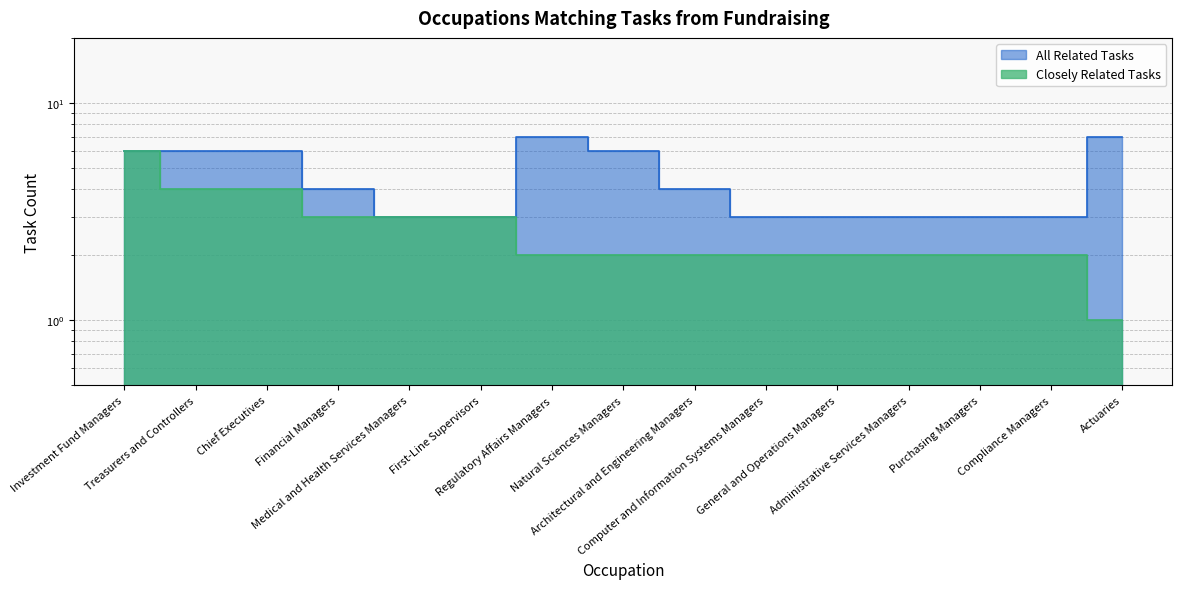

How many data points does each series have?

15